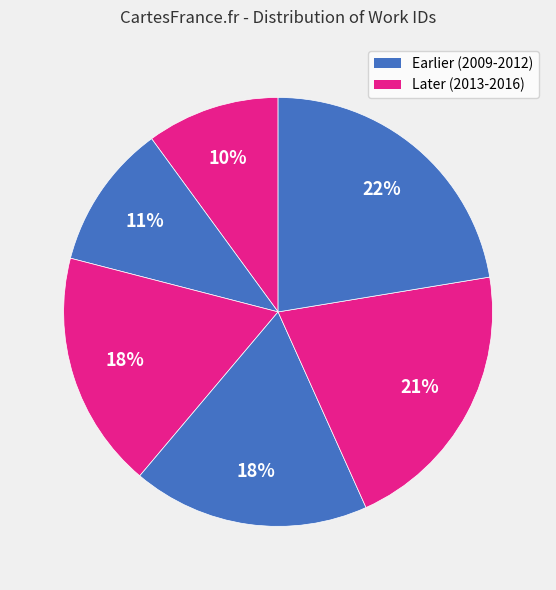

Count the number of slices in the pie.

6